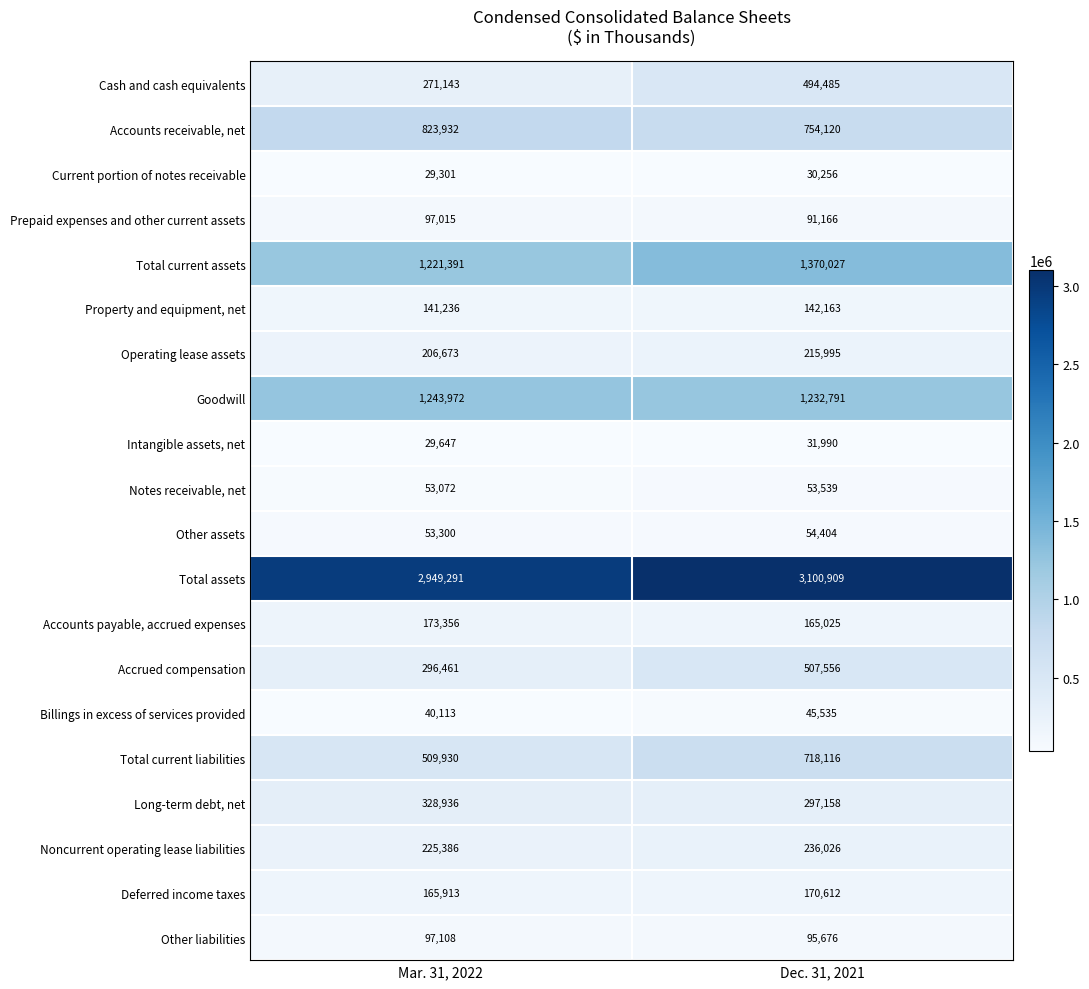

Which label corresponds to the smallest value in the chart?

Mar. 31, 2022